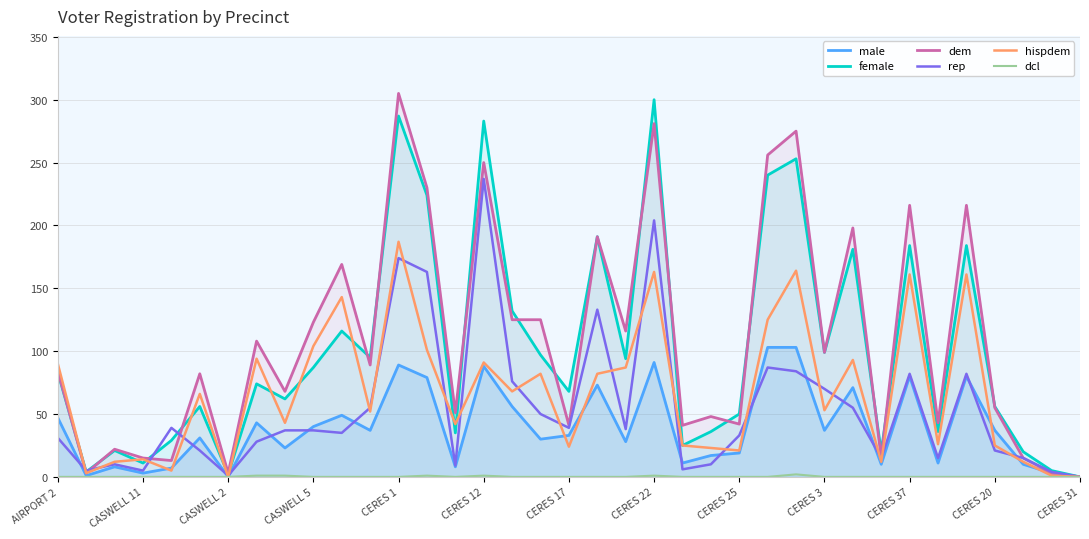

Is it true that dem equals 0 at CERES 31?

True